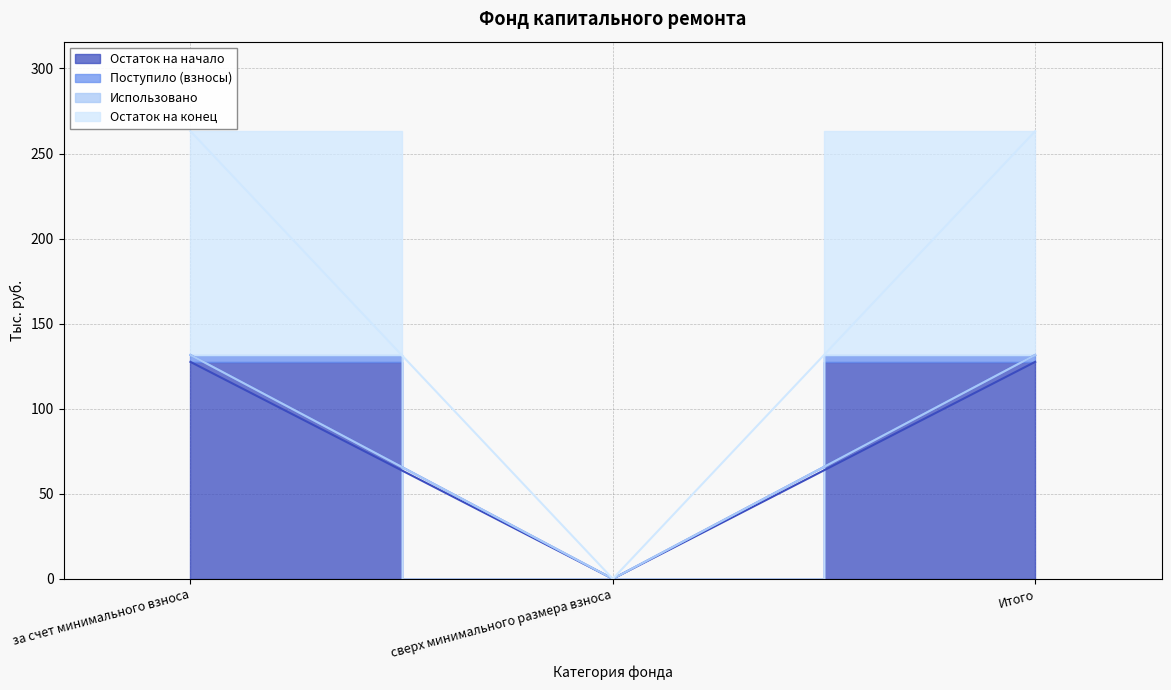

What is the average value of the Остаток на начало series?

85.0